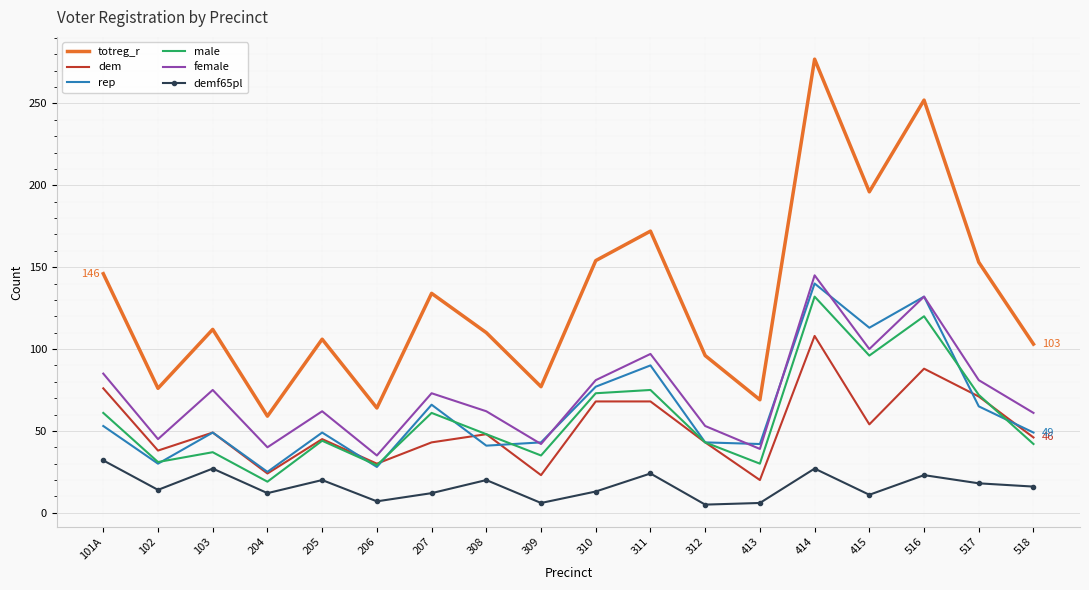

At which category is the sum across all series the highest?

414